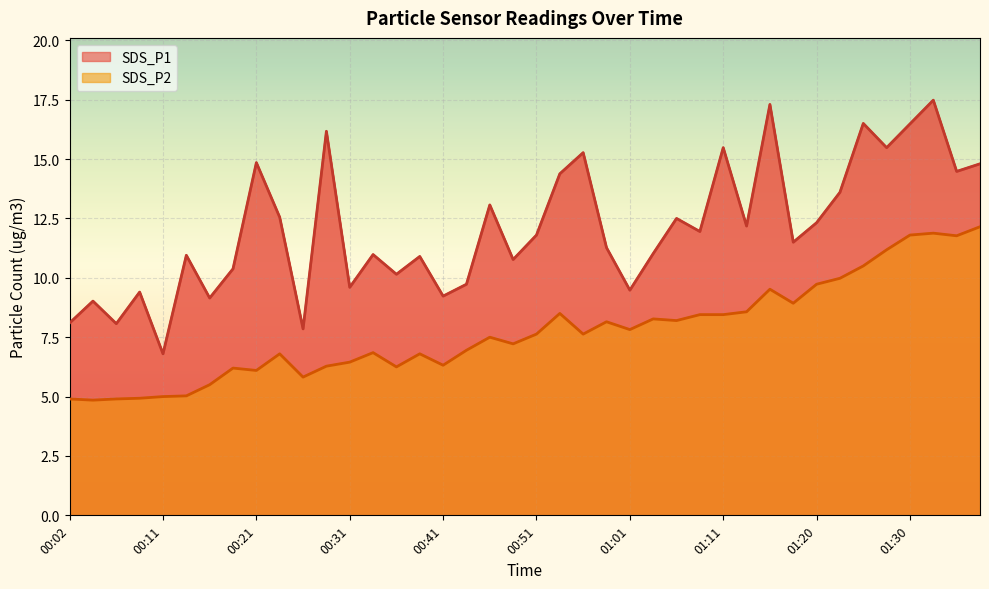

Which series changed the most between 00:14 and 00:38?

SDS_P2